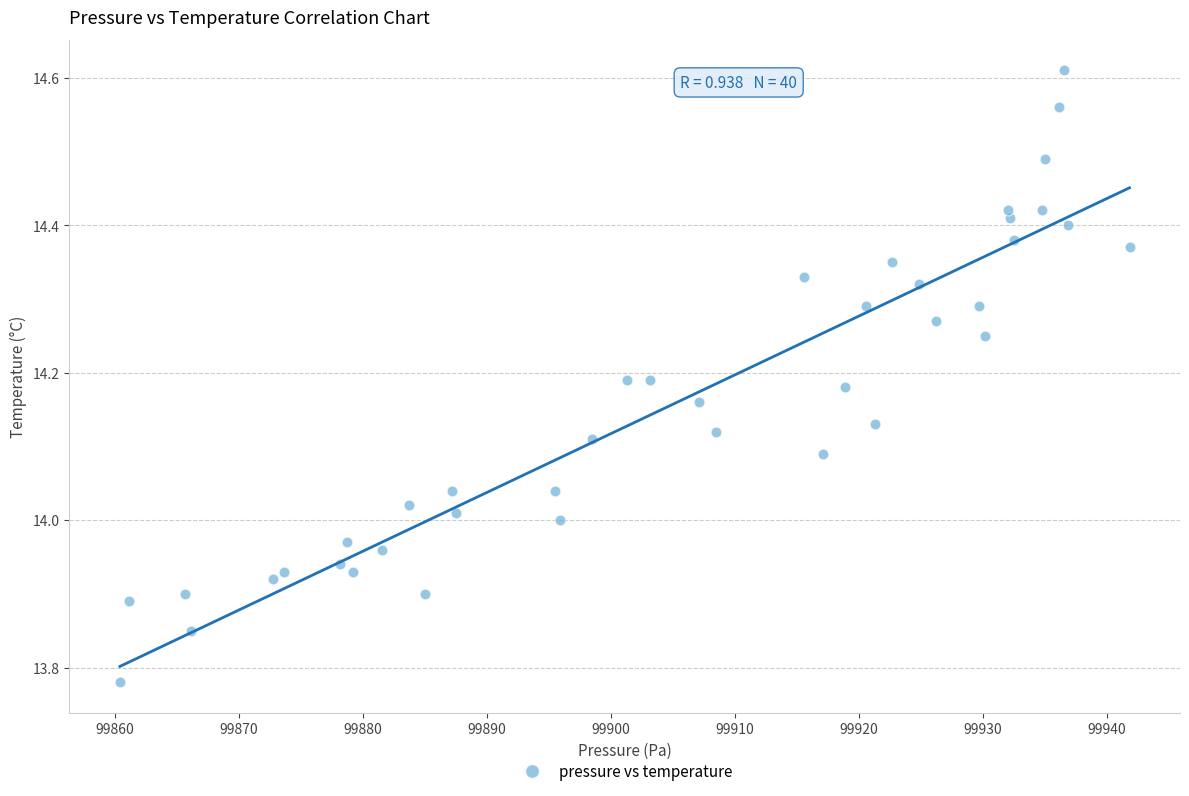

What is the range of Y values (max minus min)?

0.8